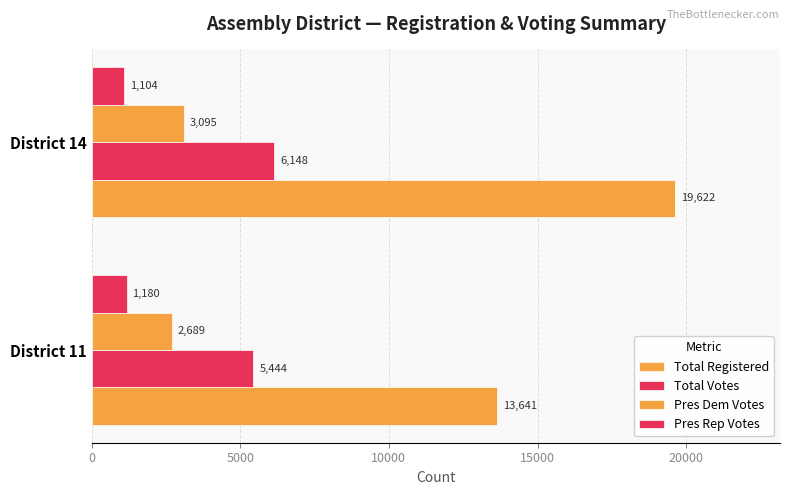

How many categories are shown in the chart?

2